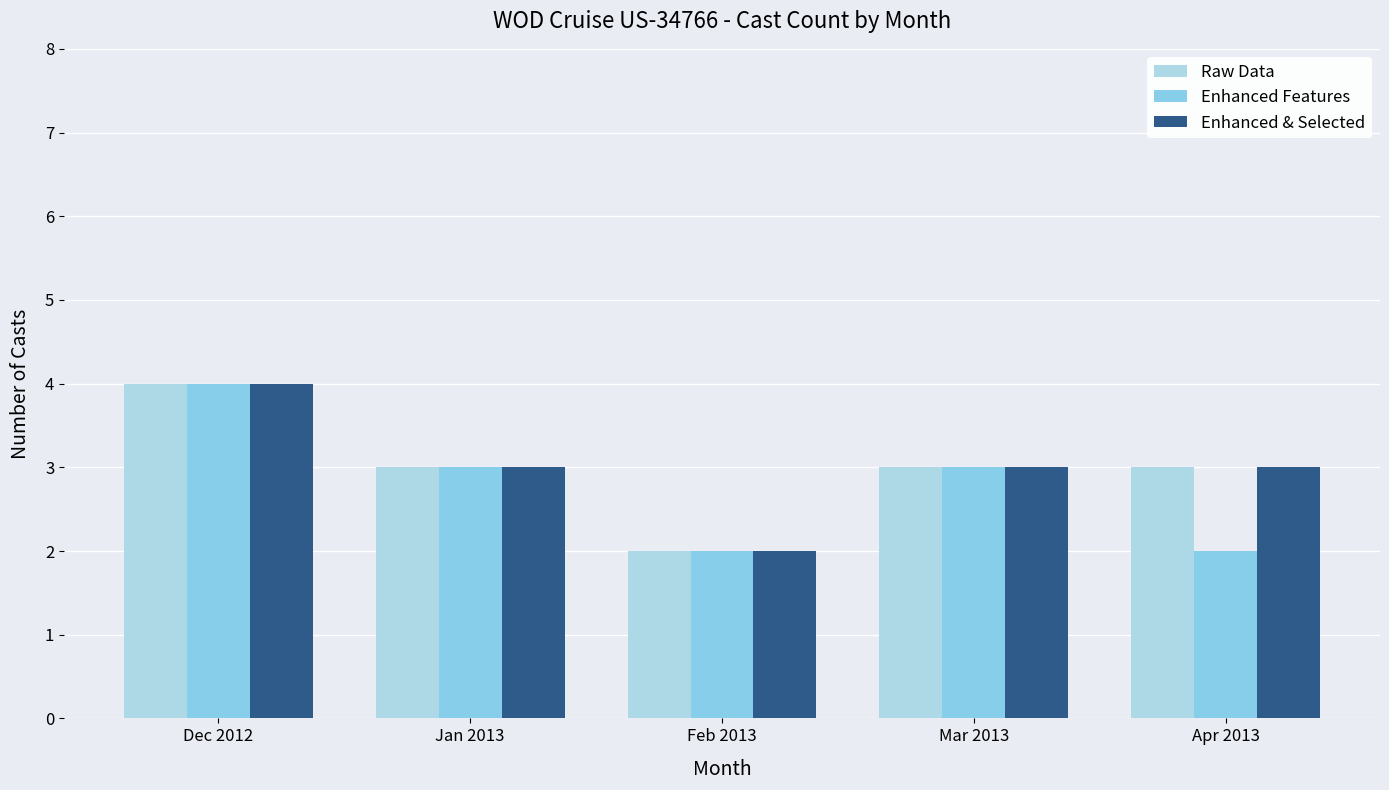

Reading right to left, what are all the values shown in this chart?

Raw Data: 3	3	2	3	4
Enhanced Features: 2	3	2	3	4
Enhanced & Selected: 3	3	2	3	4